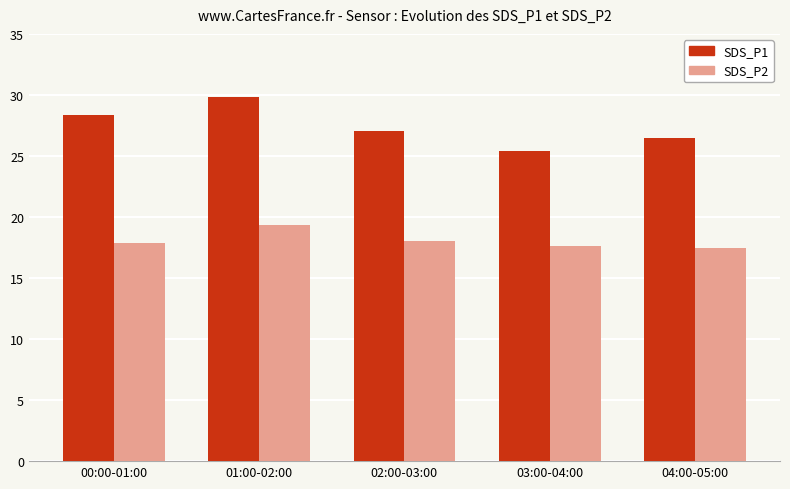

What is the maximum value shown in the chart?

29.8